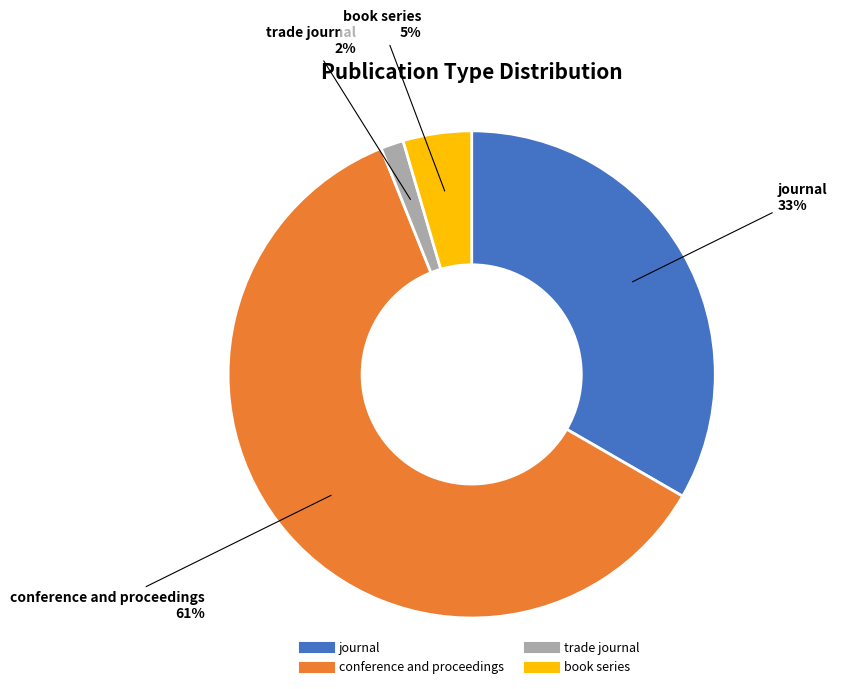

The conference and proceedings slice represents 61% of the pie. True or false?

True